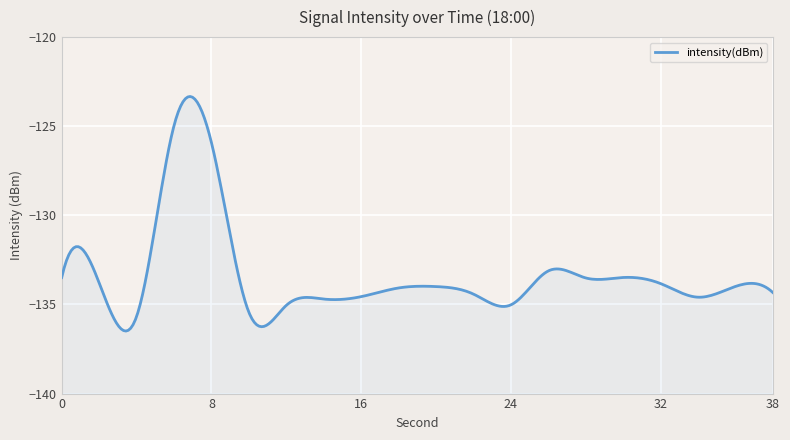

Does the chart display data point markers on the line(s)?

No